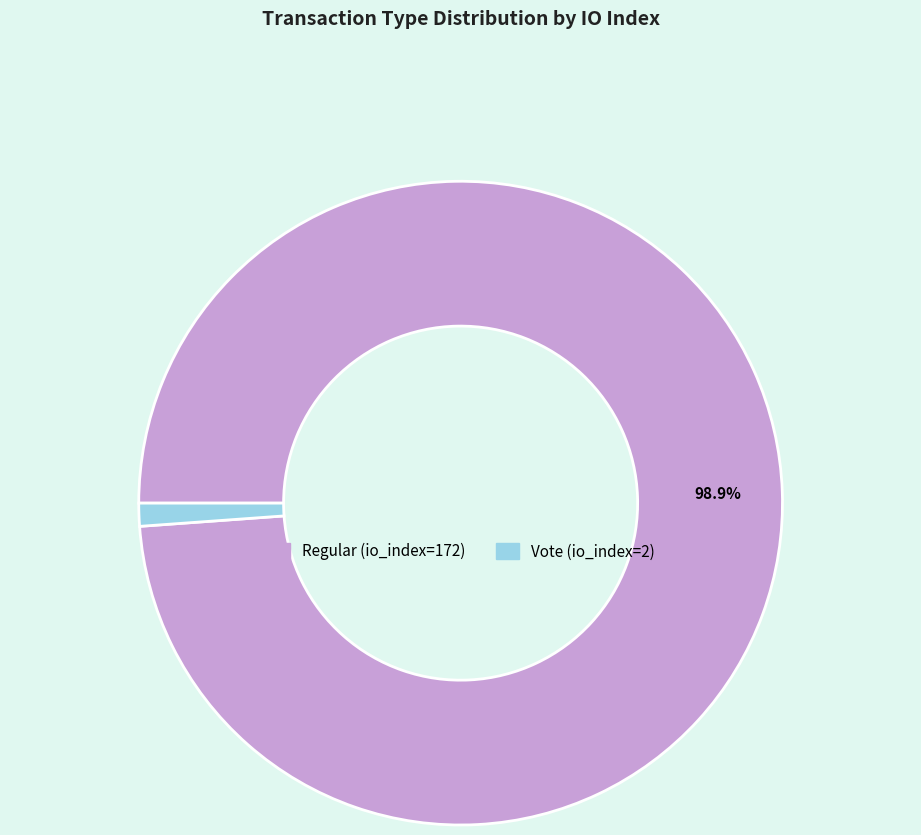

To the nearest percent, what is the combined percentage of Vote (io_index=2) and Regular (io_index=172)?

100%